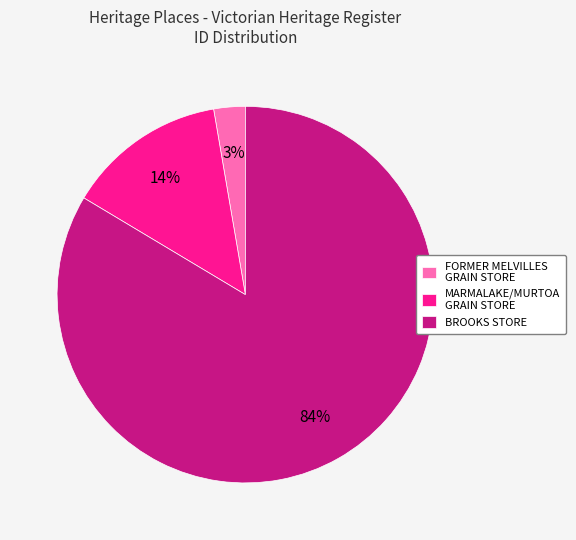

Count the number of slices in the pie.

3